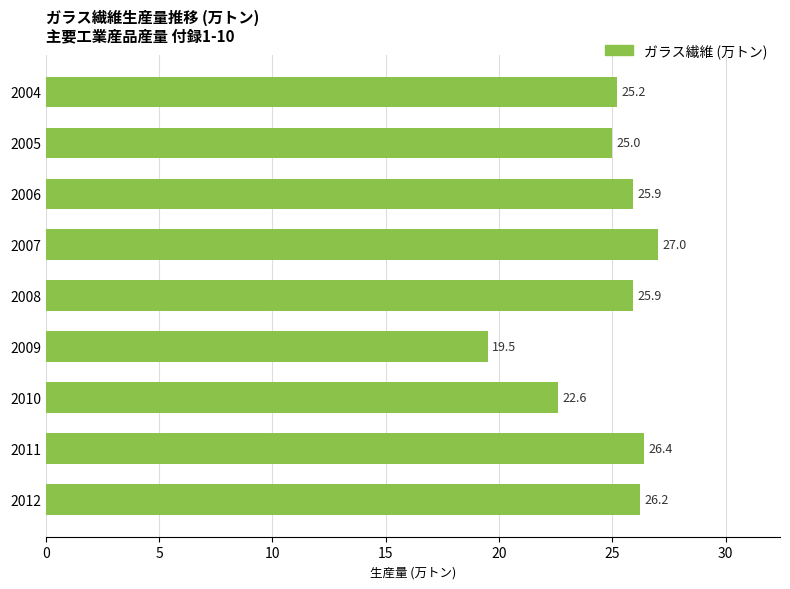

Count the number of data series in this chart.

1